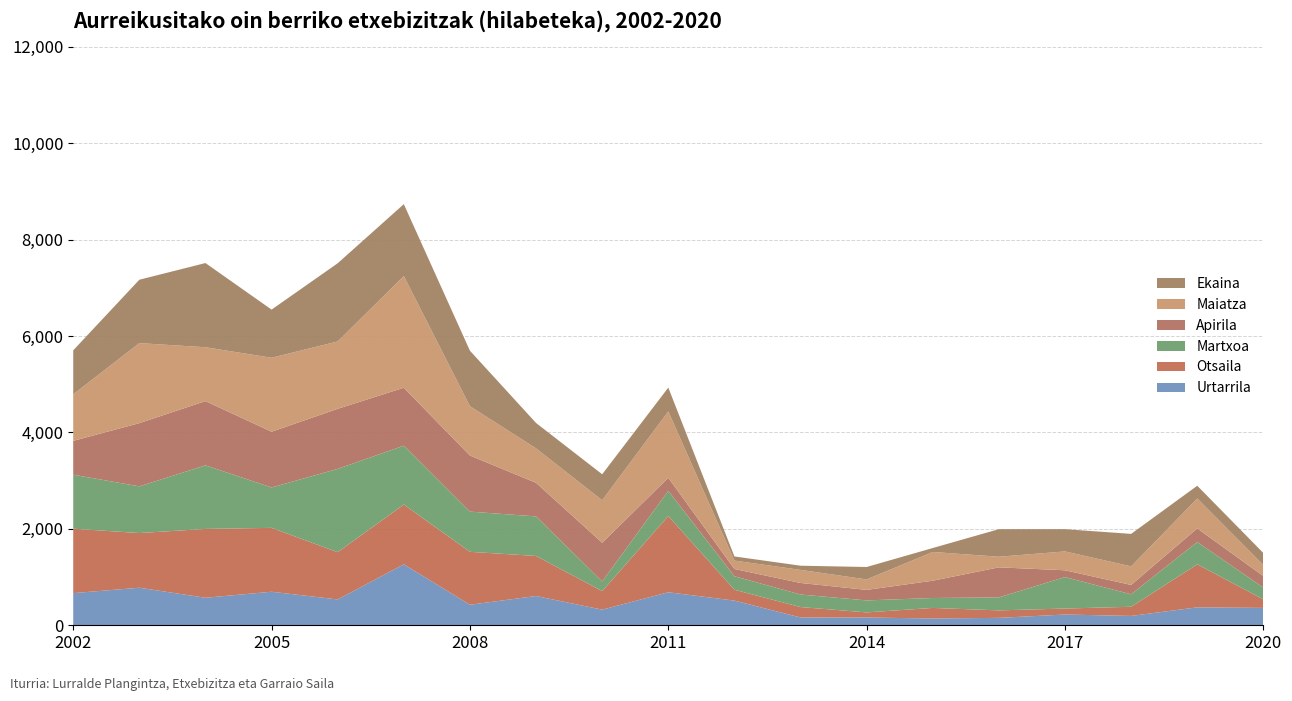

Reading left to right, transcribe all the data shown in this chart.

Urtarrila: 2002=667	2003=779	2004=571	2005=696	2006=536	2007=1265	2008=426	2009=607	2010=324	2011=685	2012=512	2013=162	2014=161	2015=141	2016=154	2017=223	2018=194	2019=372	2020=361
Otsaila: 2002=1337	2003=1134	2004=1428	2005=1325	2006=980	2007=1240	2008=1098	2009=831	2010=385	2011=1581	2012=225	2013=216	2014=106	2015=219	2016=155	2017=124	2018=190	2019=892	2020=176
Martxoa: 2002=1120	2003=969	2004=1319	2005=838	2006=1729	2007=1221	2008=834	2009=821	2010=199	2011=523	2012=280	2013=260	2014=249	2015=206	2016=270	2017=653	2018=259	2019=463	2020=244
Apirila: 2002=702	2003=1312	2004=1333	2005=1157	2006=1246	2007=1202	2008=1164	2009=697	2010=804	2011=271	2012=151	2013=240	2014=218	2015=359	2016=623	2017=141	2018=194	2019=283	2020=240
Maiatza: 2002=966	2003=1660	2004=1117	2005=1534	2006=1397	2007=2317	2008=1023	2009=714	2010=881	2011=1377	2012=174	2013=271	2014=217	2015=596	2016=220	2017=391	2018=385	2019=620	2020=229
Ekaina: 2002=912	2003=1315	2004=1747	2005=999	2006=1623	2007=1492	2008=1151	2009=527	2010=540	2011=494	2012=86	2013=87	2014=258	2015=82	2016=572	2017=462	2018=674	2019=265	2020=249